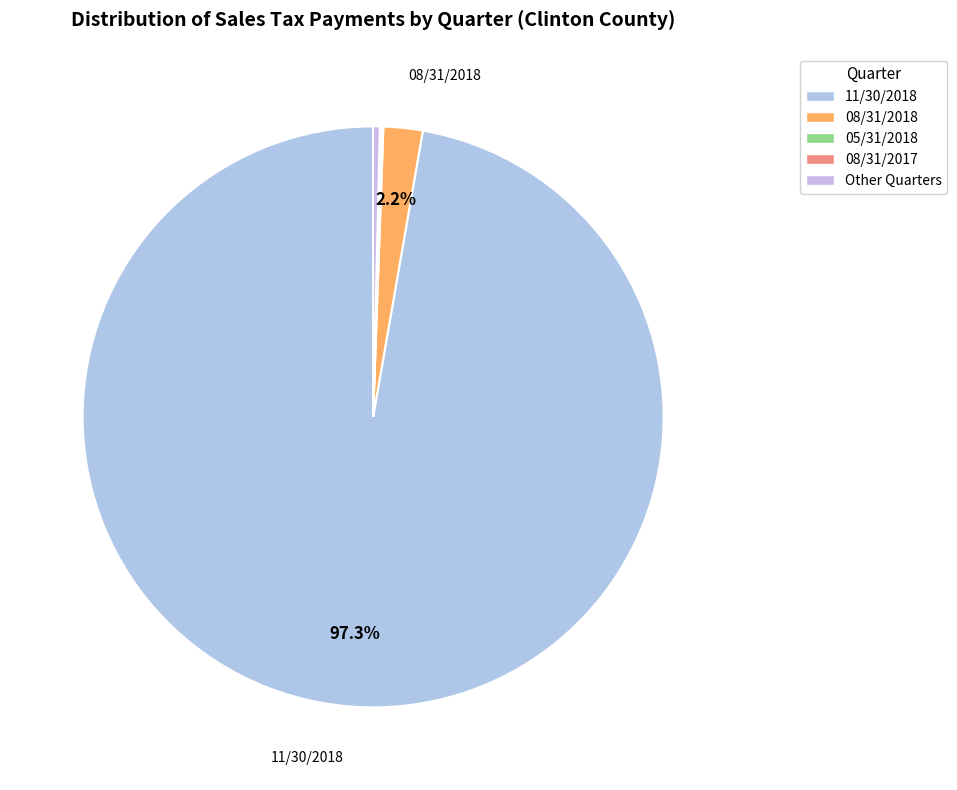

The 08/31/2018 slice represents 12% of the pie. True or false?

False